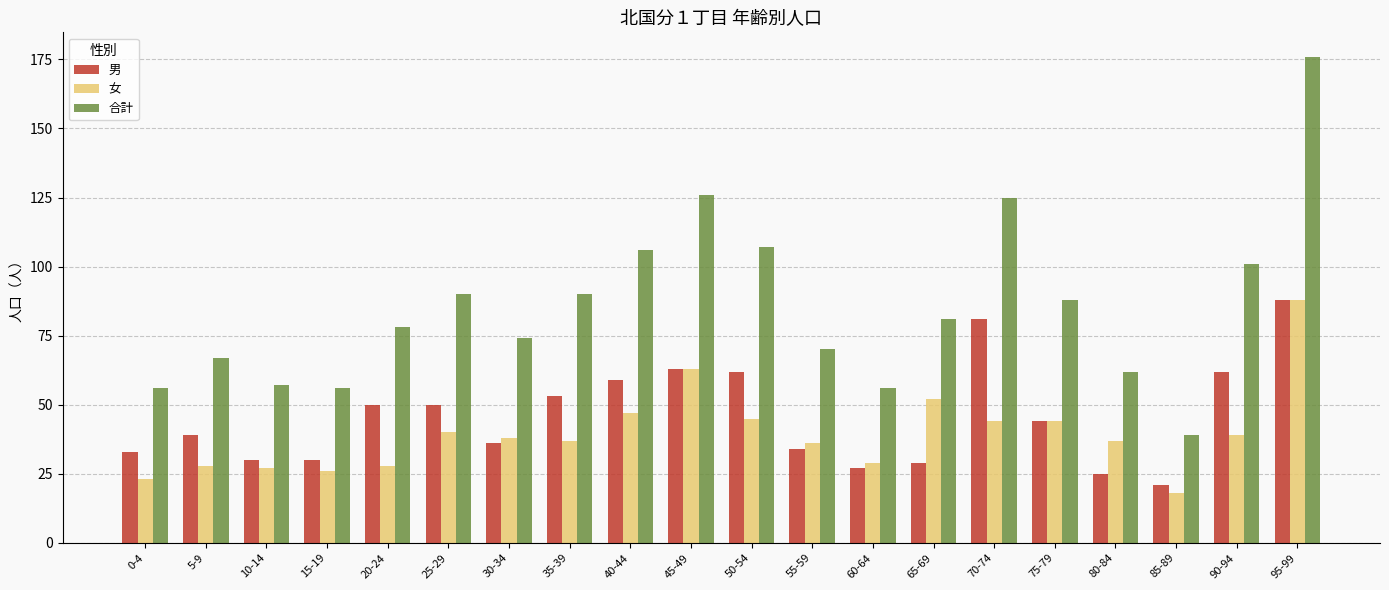

Rank the series at 5-9 from highest to lowest value.

合計, 男, 女